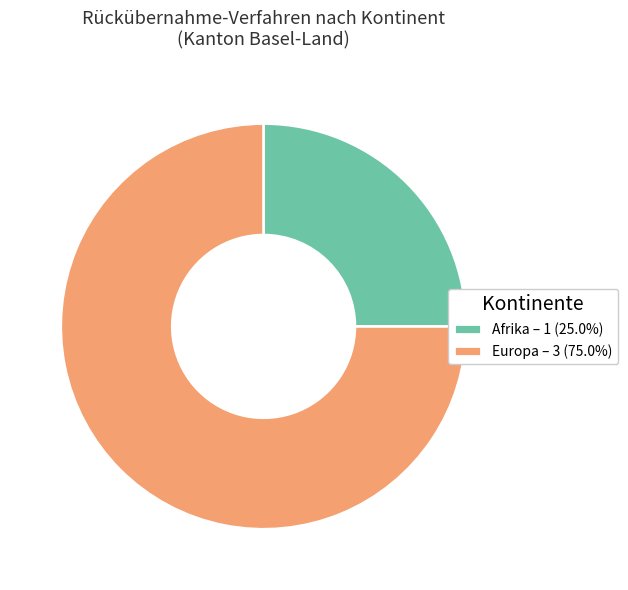

Approximately how many times larger is the value at Afrika – 1 (25.0%) compared to Europa – 3 (75.0%)?

0.3